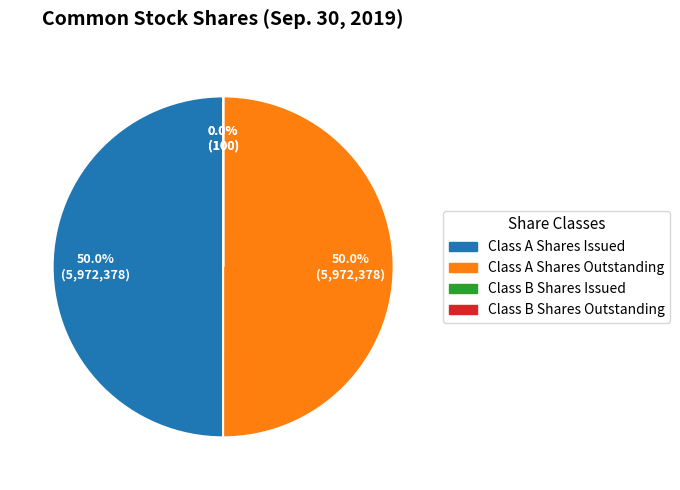

To the nearest percent, what is the difference between the largest and smallest slice percentages?

50%